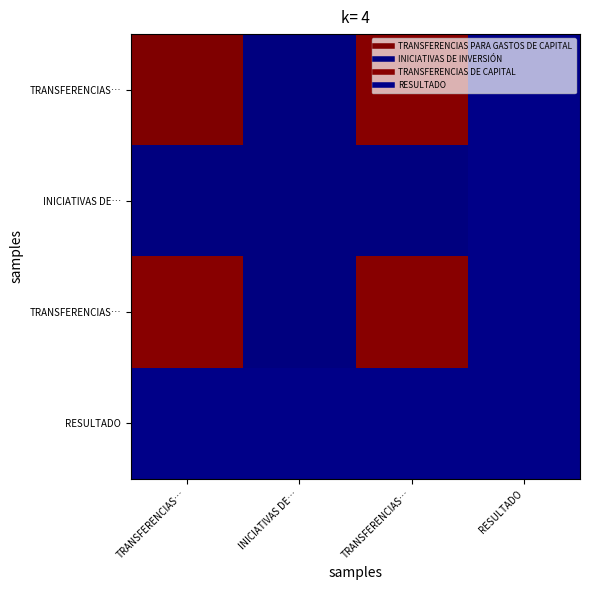

At which category is the sum across all series the highest?

TRANSFERENCIAS…